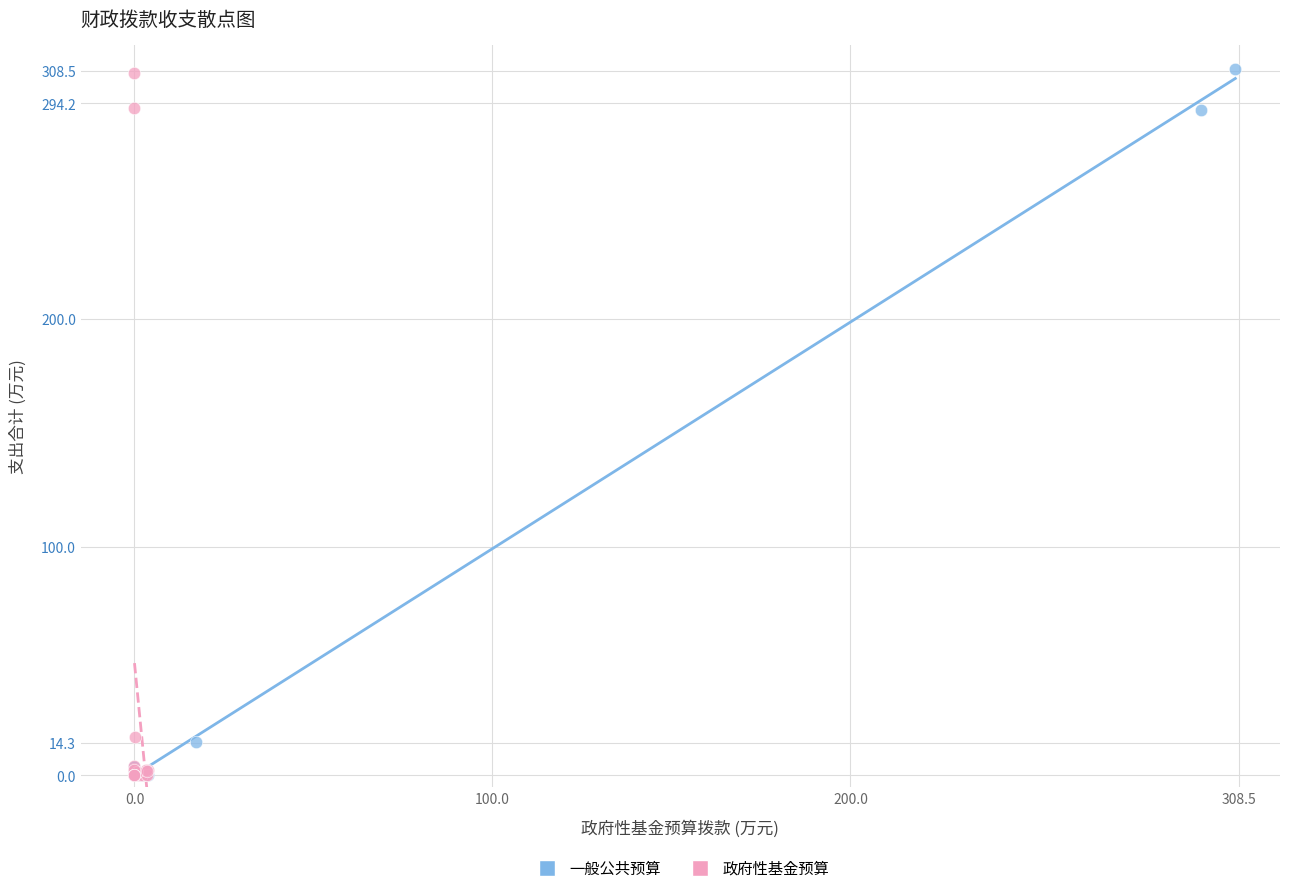

Which series has the largest Y range (max minus min)?

一般公共预算